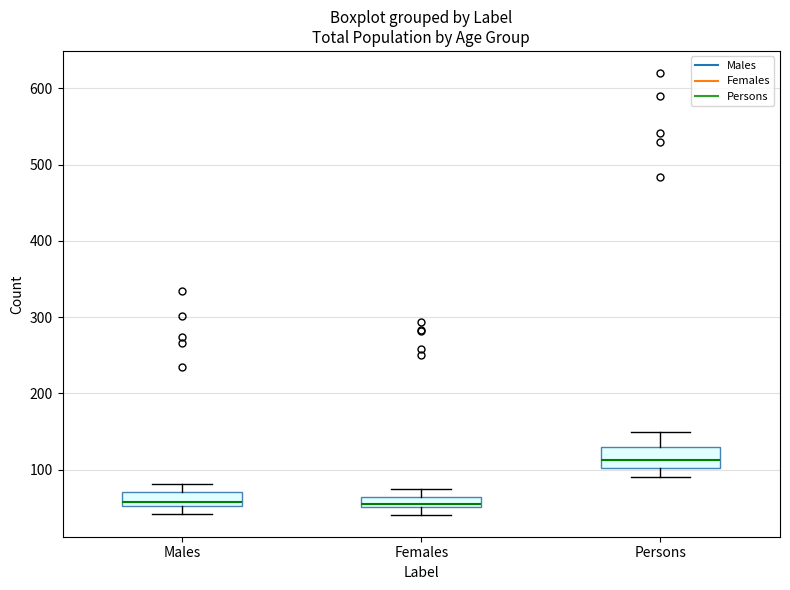

Where is the lower edge of the box for Females on the y-axis? The values are not printed on the chart, so give them approximately, as read against the axis.

50